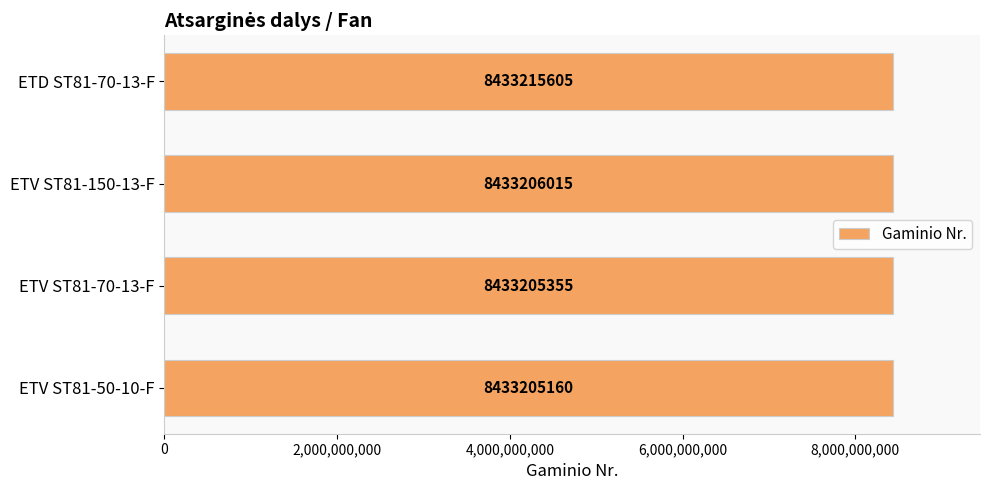

The value at ETV ST81-70-13-F is 8433205355. True or false?

True